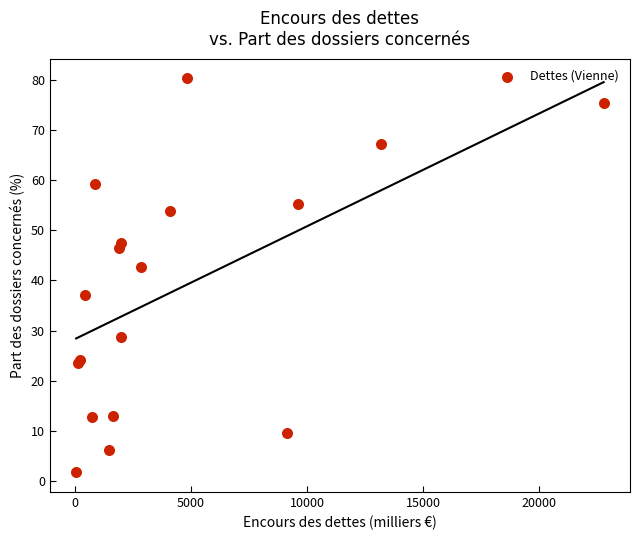

What Y value in the scatter plot is closest to 41?

42.7